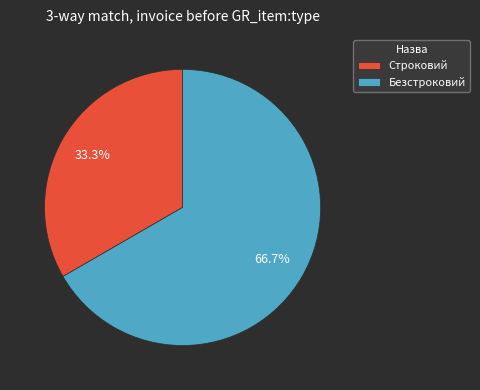

Which has a higher value, Строковий or Безстроковий?

Безстроковий